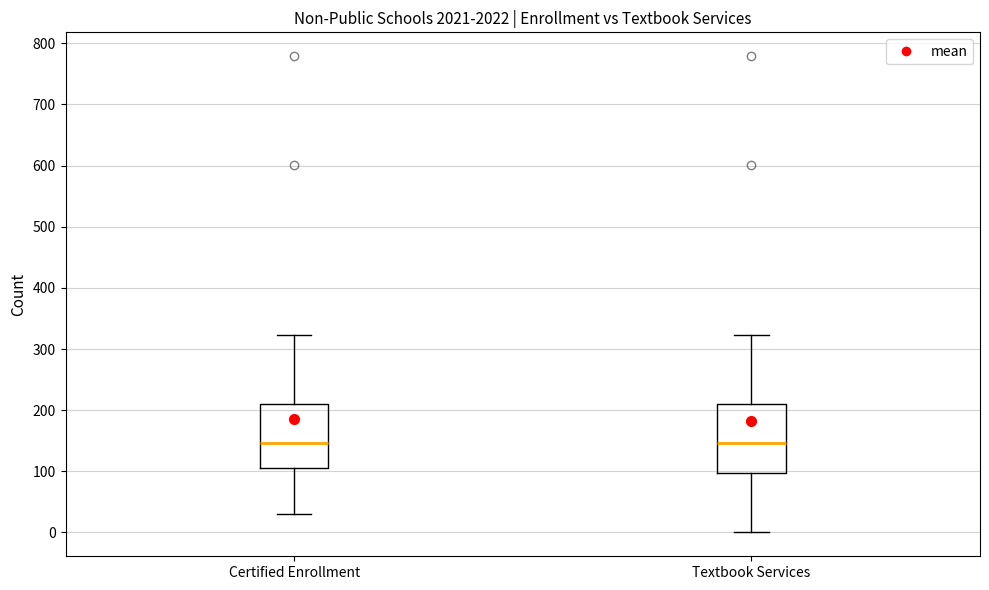

Reading left to right, transcribe this box plot: for each box, give where its median line is, the range the box spans, and where its two whiskers end, as read against the y-axis. The values are not printed on the chart, so give them approximately, as read against the axis.

Certified Enrollment: median 150, box 110 to 210, whiskers 30 to 320
Textbook Services: median 150, box 100 to 210, whiskers 0 to 320